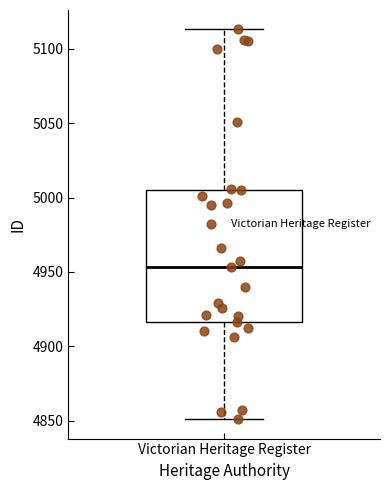

Read this box plot against the y-axis: the position of the median line, the range covered by the box, and the ends of both whiskers. The values are not printed on the chart, so give them approximately, as read against the axis.

median 4955, box 4915 to 5005, whiskers 4850 to 5115